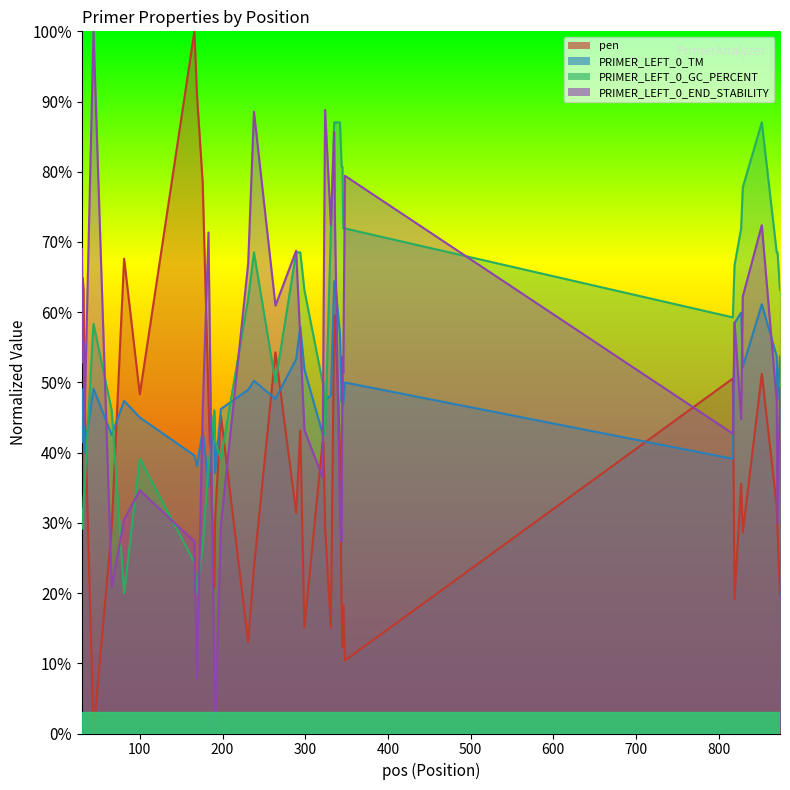

True or false: pen has more than 0 points higher than both neighbors.

True